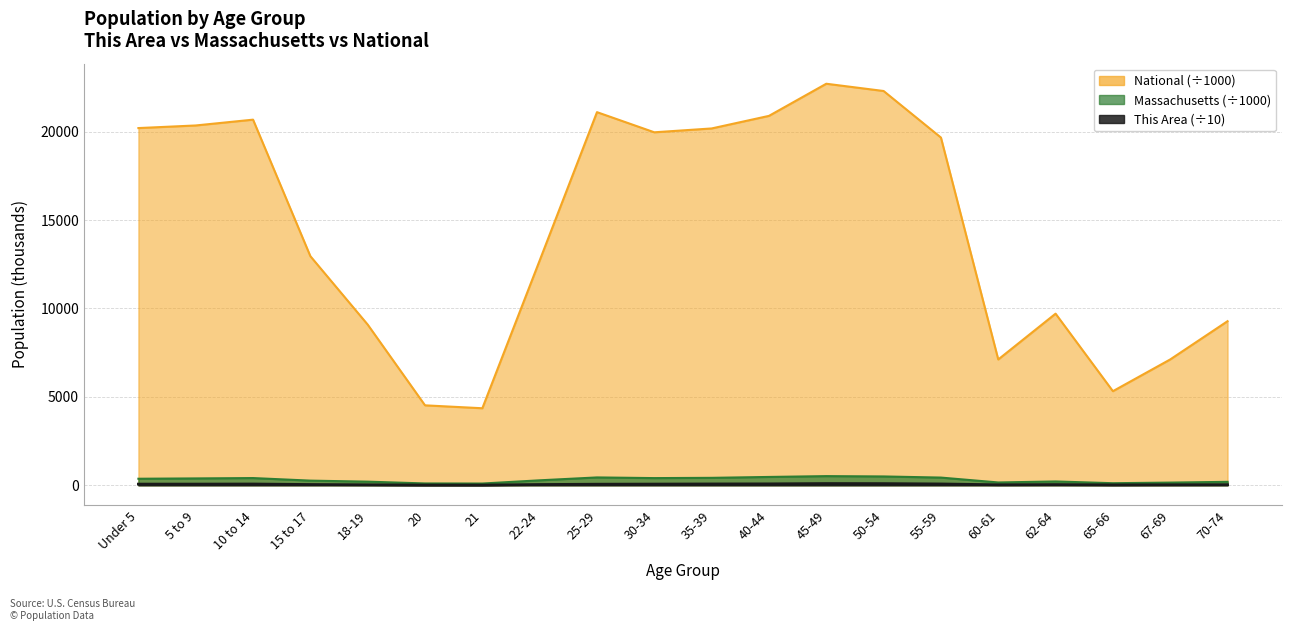

At which label does National first exceed 19664?

Under 5